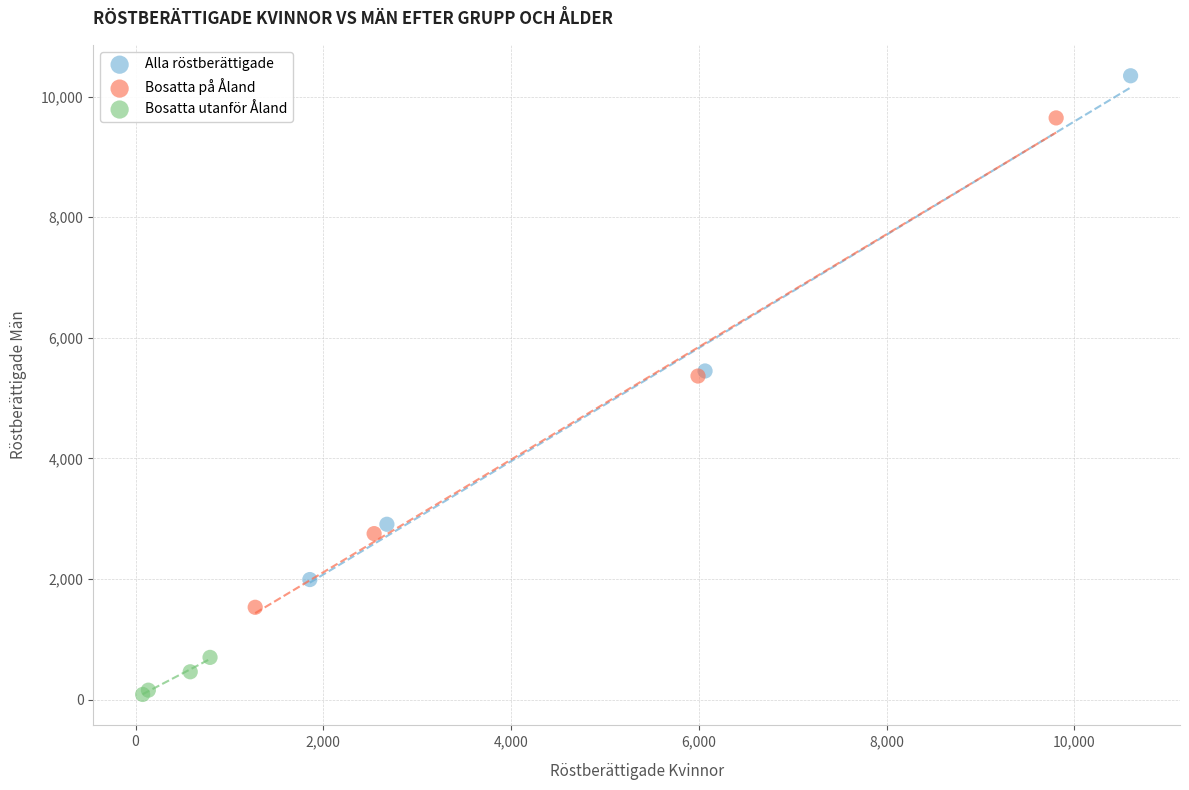

Which series reaches the minimum Y coordinate?

Bosatta utanför Åland